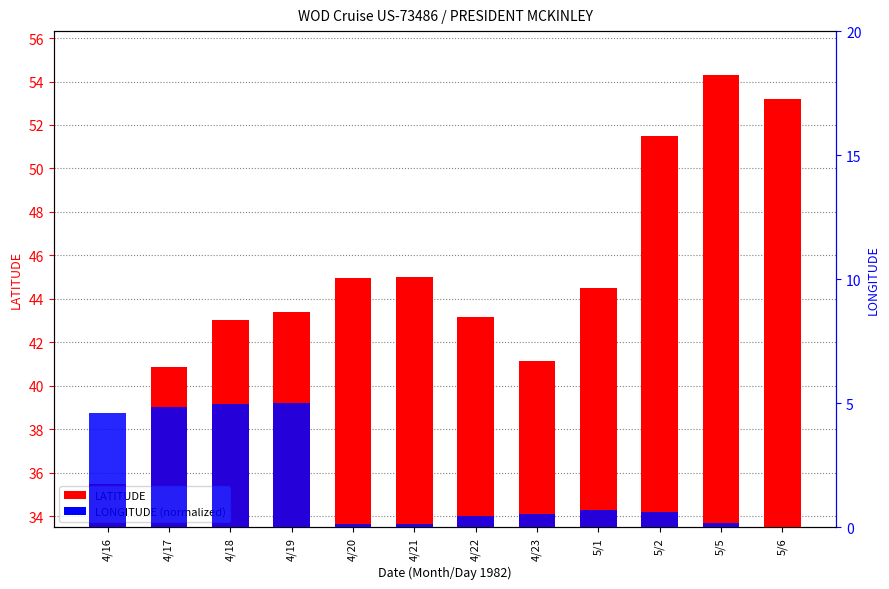

What is the difference between the LATITUDE values at 5/1 and 4/23?

3.4